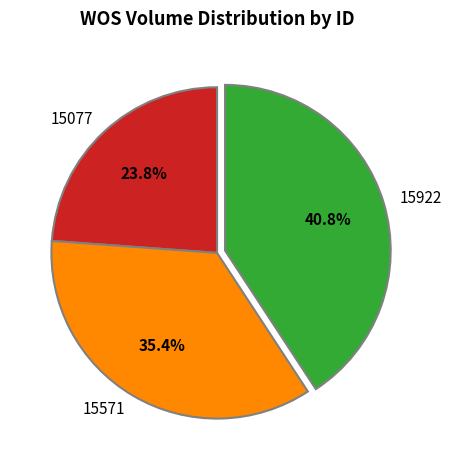

Count the number of slices in the pie.

3